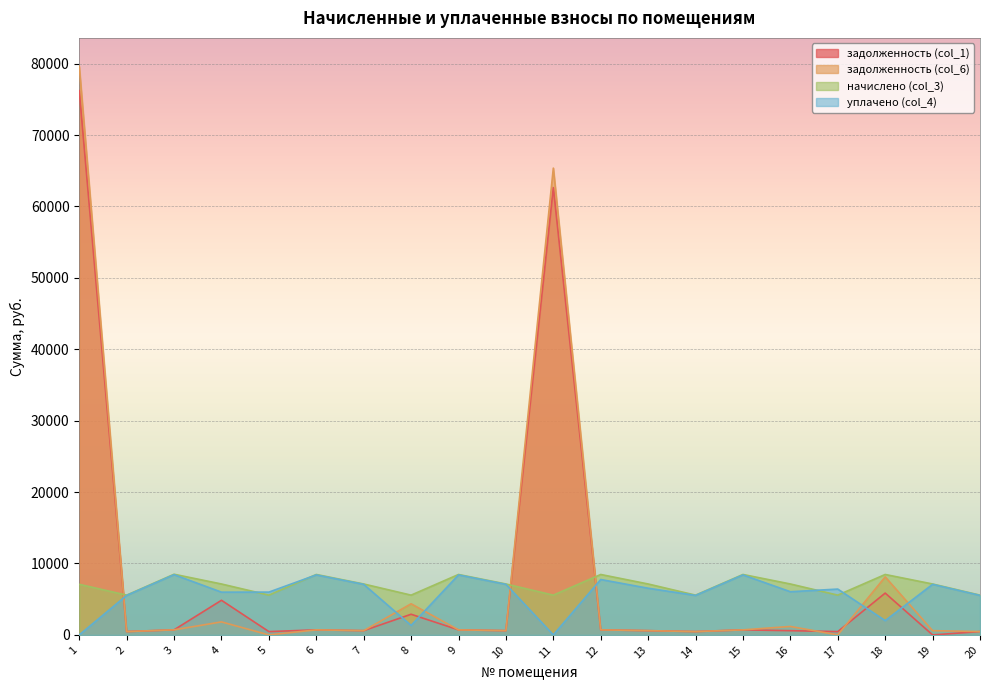

At which category does задолженность (col_6) reach its first local peak?

4